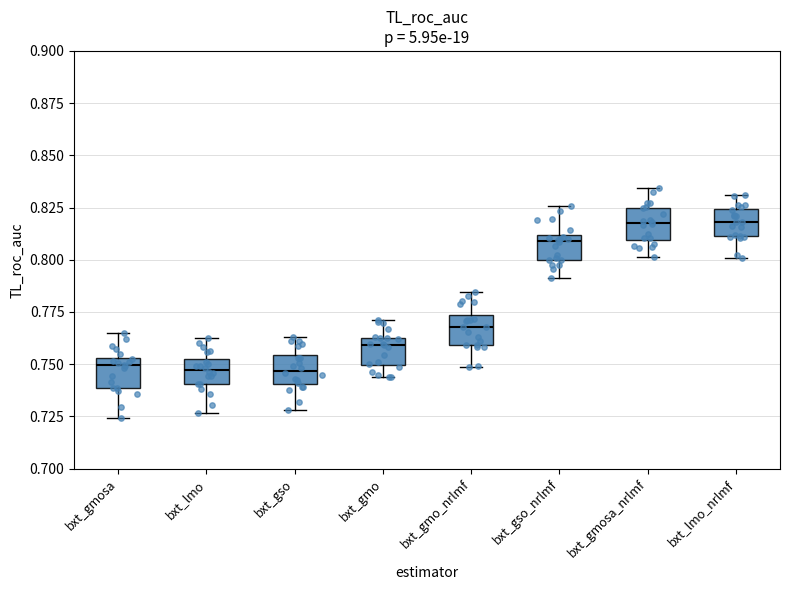

Reading left to right, read every box against the y-axis: the position of its median line, the range the box covers, and the ends of its whiskers. The values are not printed on the chart, so give them approximately, as read against the axis.

bxt_gmosa: median 0.750, box 0.740 to 0.755, whiskers 0.725 to 0.765
bxt_lmo: median 0.745, box 0.740 to 0.750, whiskers 0.725 to 0.760
bxt_gso: median 0.745, box 0.740 to 0.755, whiskers 0.730 to 0.765
bxt_gmo: median 0.760, box 0.750 to 0.765, whiskers 0.745 to 0.770
bxt_gmo_nrlmf: median 0.770, box 0.760 to 0.775, whiskers 0.750 to 0.785
bxt_gso_nrlmf: median 0.810 (just below the box's upper edge), box 0.800 to 0.810, whiskers 0.790 to 0.825
bxt_gmosa_nrlmf: median 0.820, box 0.810 to 0.825, whiskers 0.800 to 0.835
bxt_lmo_nrlmf: median 0.820, box 0.810 to 0.825, whiskers 0.800 to 0.830